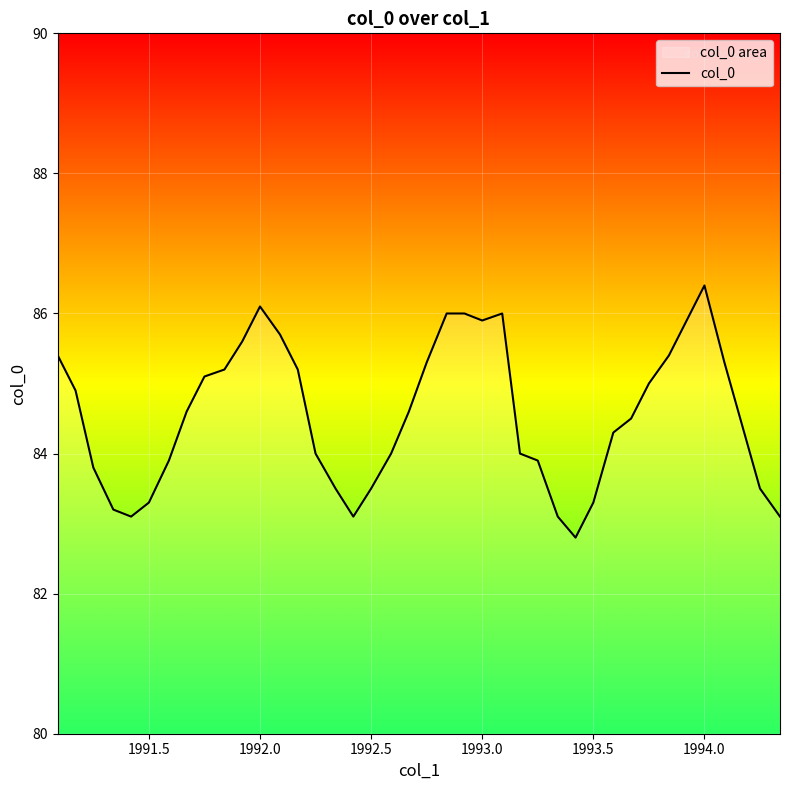

What is the maximum value shown in the chart?

86.4